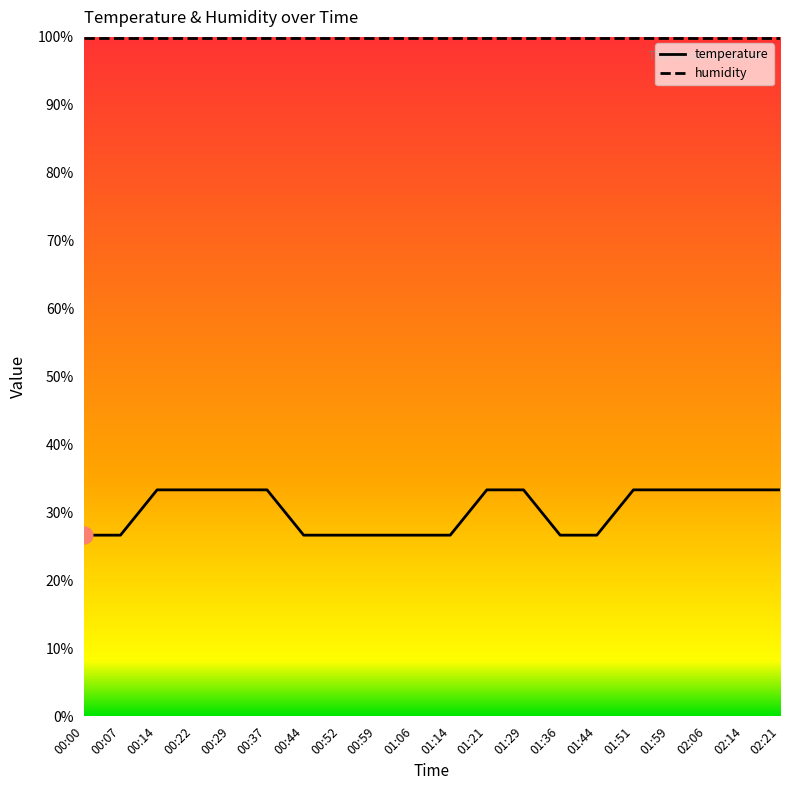

Which series has the widest spread of values?

temperature